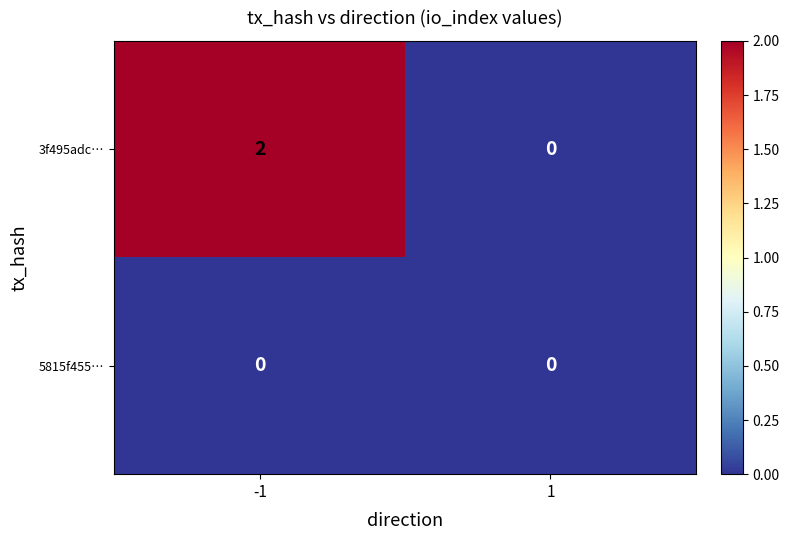

Which series has the largest total across all categories?

3f495adc…